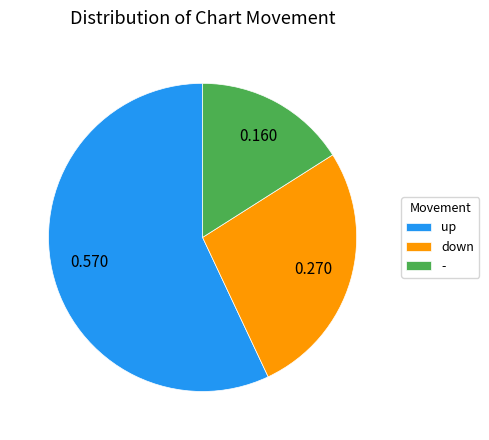

Rank the categories by value from highest to lowest.

up, down, -